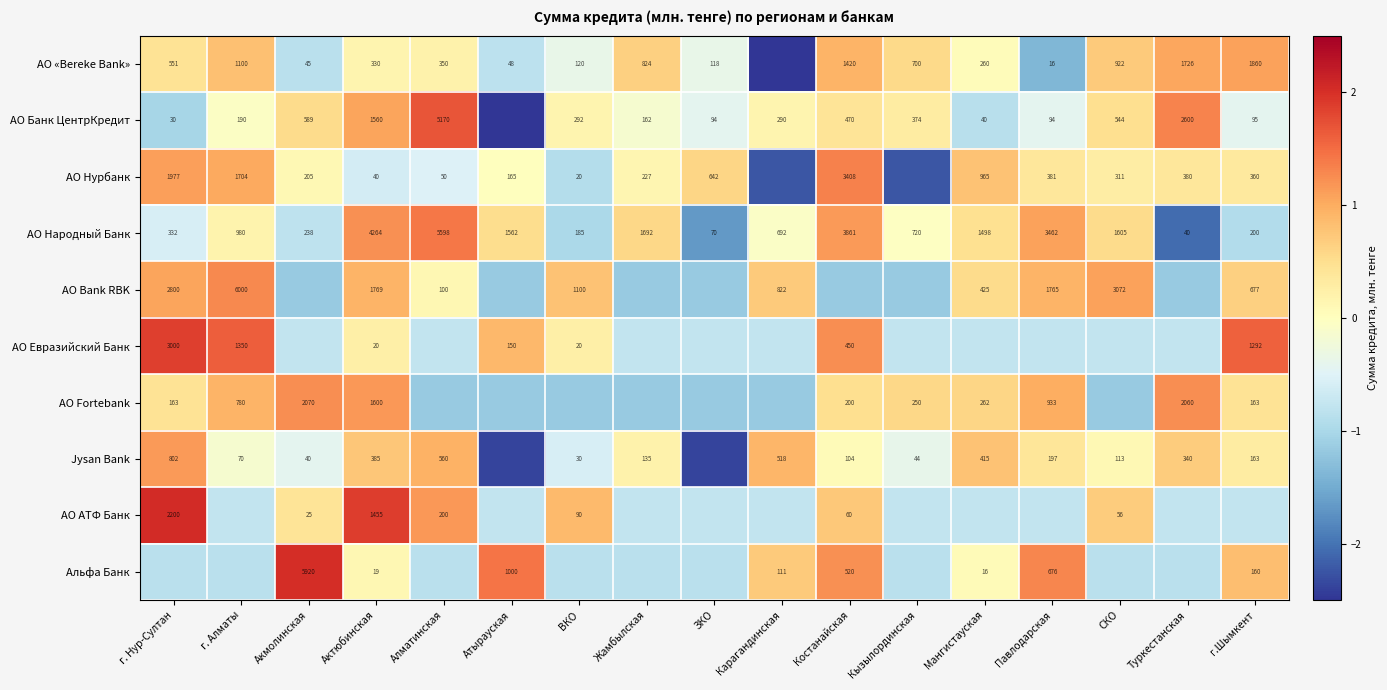

Which category has the lowest value in the АО Народный Банк series?

Туркестанская